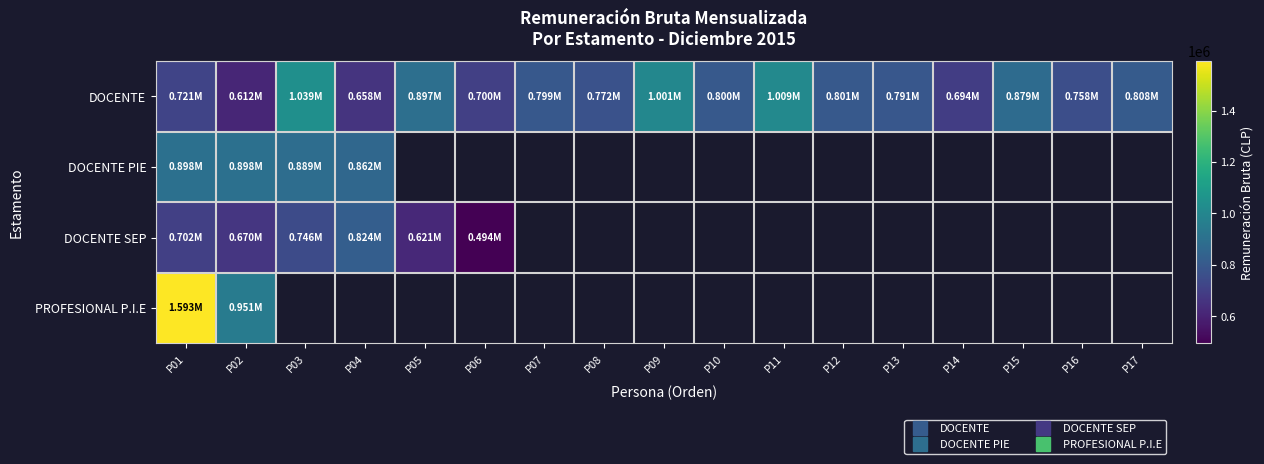

Between P04 and P08, which series saw the biggest shift?

DOCENTE